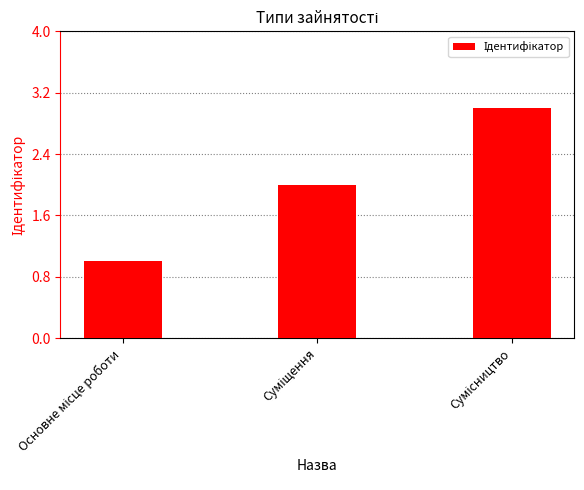

What is the greatest value displayed?

3